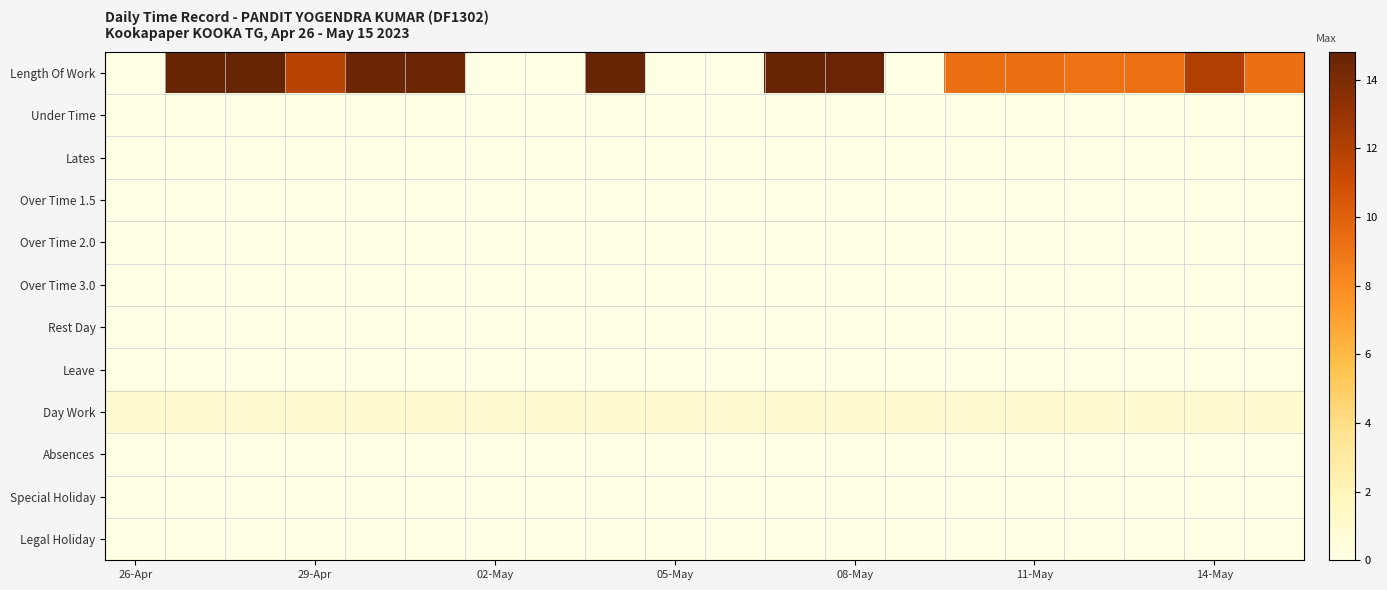

Reading left to right, list all the values displayed in this chart.

Length Of Work: 0.0	14.8	14.8	11.8	14.6	14.6	0.0	0.0	14.8	0.0	0.0	14.7	14.7	0.0	9.3	9.3	9.1	9.2	12.1	9.3
Under Time: 0.0	0.0	0.0	0.0	0.0	0.0	0.0	0.0	0.0	0.0	0.0	0.0	0.0	0.0	0.0	0.0	0.0	0.0	0.0	0.0
Lates: 0.0	0.0	0.0	0.0	0.0	0.0	0.0	0.0	0.0	0.0	0.0	0.0	0.0	0.0	0.0	0.0	0.0	0.0	0.0	0.0
Over Time 1.5: 0.0	0.0	0.0	0.0	0.0	0.0	0.0	0.0	0.0	0.0	0.0	0.0	0.0	0.0	0.0	0.0	0.0	0.0	0.0	0.0
Over Time 2.0: 0.0	0.0	0.0	0.0	0.0	0.0	0.0	0.0	0.0	0.0	0.0	0.0	0.0	0.0	0.0	0.0	0.0	0.0	0.0	0.0
Over Time 3.0: 0.0	0.0	0.0	0.0	0.0	0.0	0.0	0.0	0.0	0.0	0.0	0.0	0.0	0.0	0.0	0.0	0.0	0.0	0.0	0.0
Rest Day: 0.0	0.0	0.0	0.0	0.0	0.0	0.0	0.0	0.0	0.0	0.0	0.0	0.0	0.0	0.0	0.0	0.0	0.0	0.0	0.0
Leave: 0.1	0.1	0.1	0.1	0.1	0.1	0.1	0.1	0.1	0.1	0.1	0.1	0.1	0.1	0.1	0.1	0.1	0.1	0.1	0.1
Day Work: 0.9	0.9	0.9	0.9	0.9	0.9	0.9	0.9	0.9	0.9	0.9	0.9	0.9	0.9	0.9	0.9	0.9	0.9	0.9	0.9
Absences: 0.0	0.0	0.0	0.0	0.0	0.0	0.0	0.0	0.0	0.0	0.0	0.0	0.0	0.0	0.0	0.0	0.0	0.0	0.0	0.0
Special Holiday: 0.0	0.0	0.0	0.0	0.0	0.0	0.0	0.0	0.0	0.0	0.0	0.0	0.0	0.0	0.0	0.0	0.0	0.0	0.0	0.0
Legal Holiday: 0.0	0.0	0.0	0.0	0.0	0.0	0.0	0.0	0.0	0.0	0.0	0.0	0.0	0.0	0.0	0.0	0.0	0.0	0.0	0.0